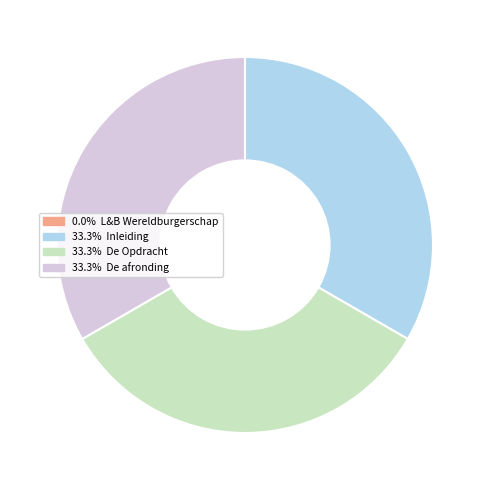

Does any single category account for the majority?

No